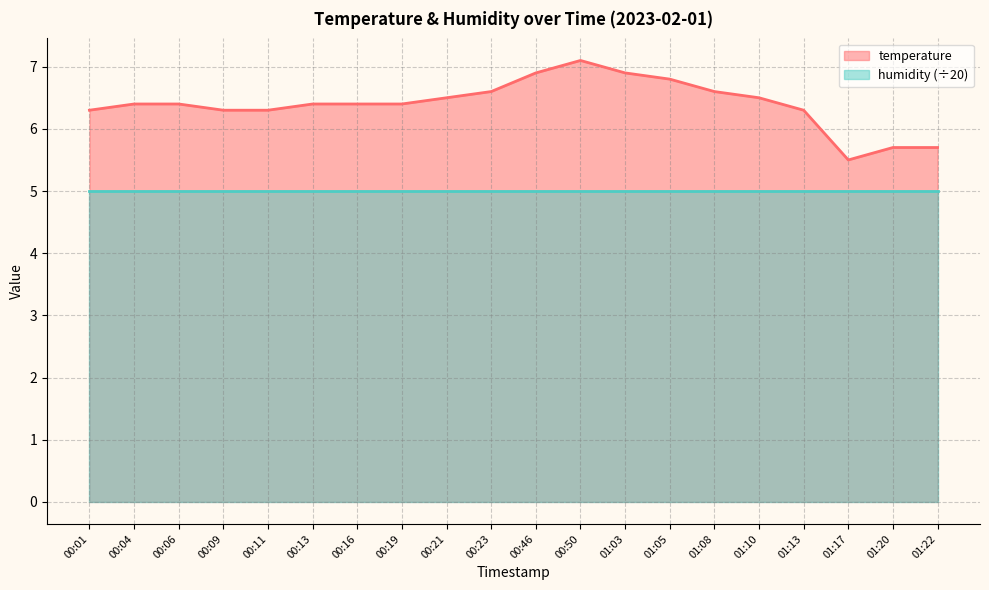

At which category does the data reach its first local valley?

01:17